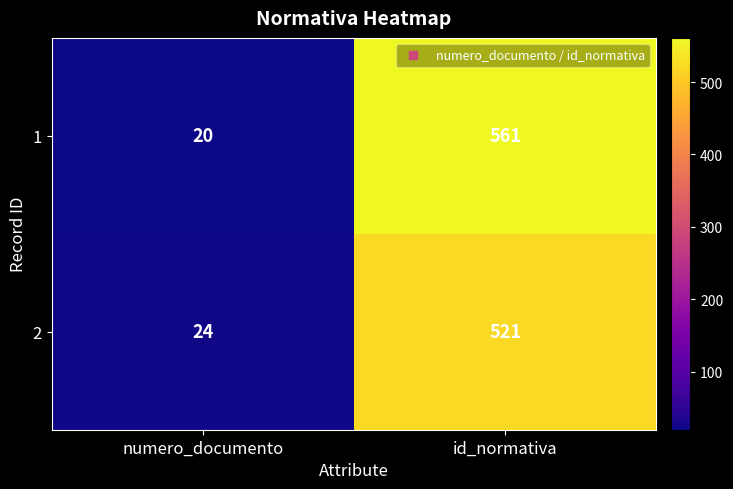

What is the total value across all series at numero_documento?

44